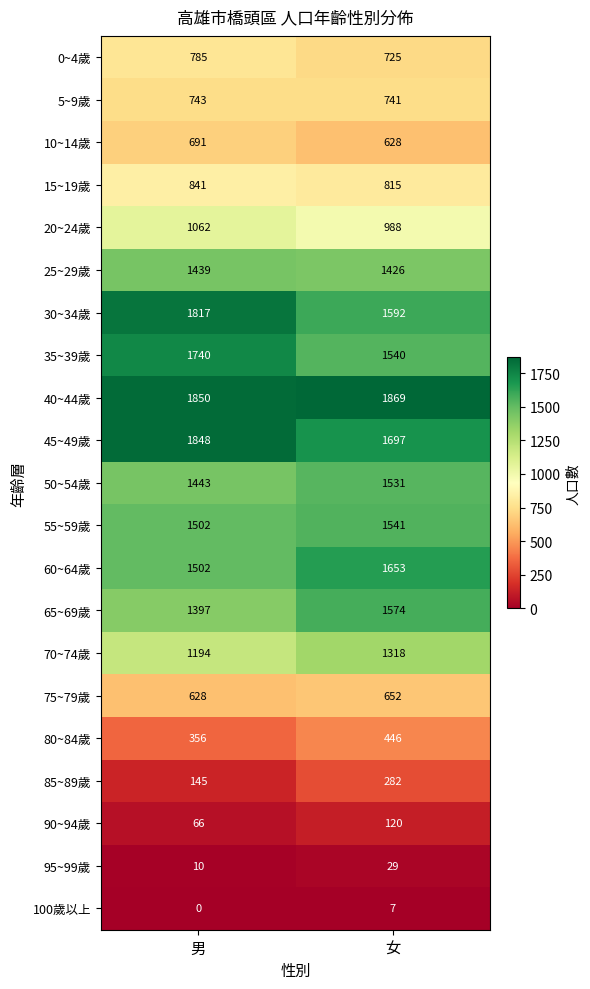

How many categories are shown in the chart?

2